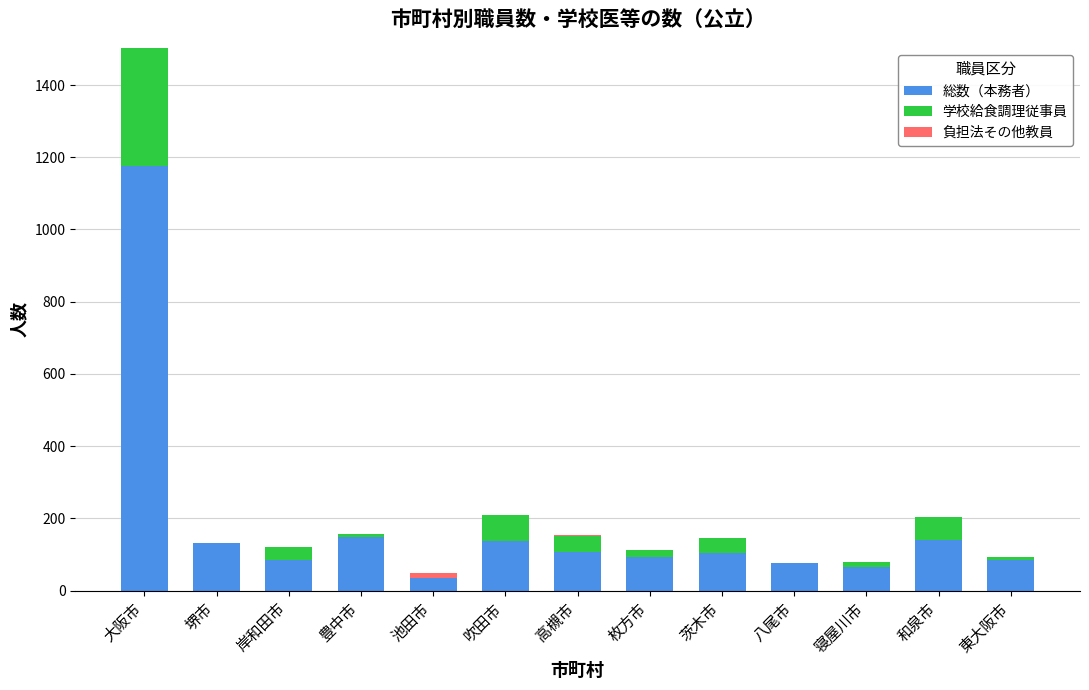

The 総数（本務者） series shows 164 at 枚方市. True or false?

False